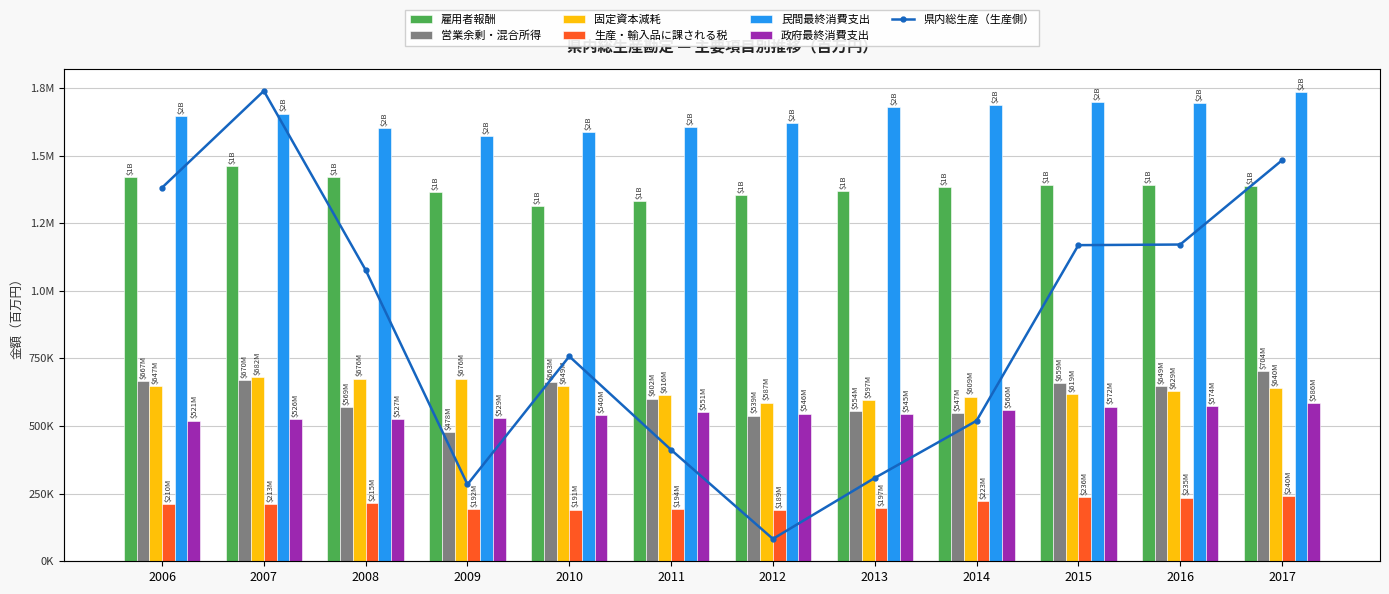

At which label does 営業余剰・混合所得 first exceed 648617?

2006